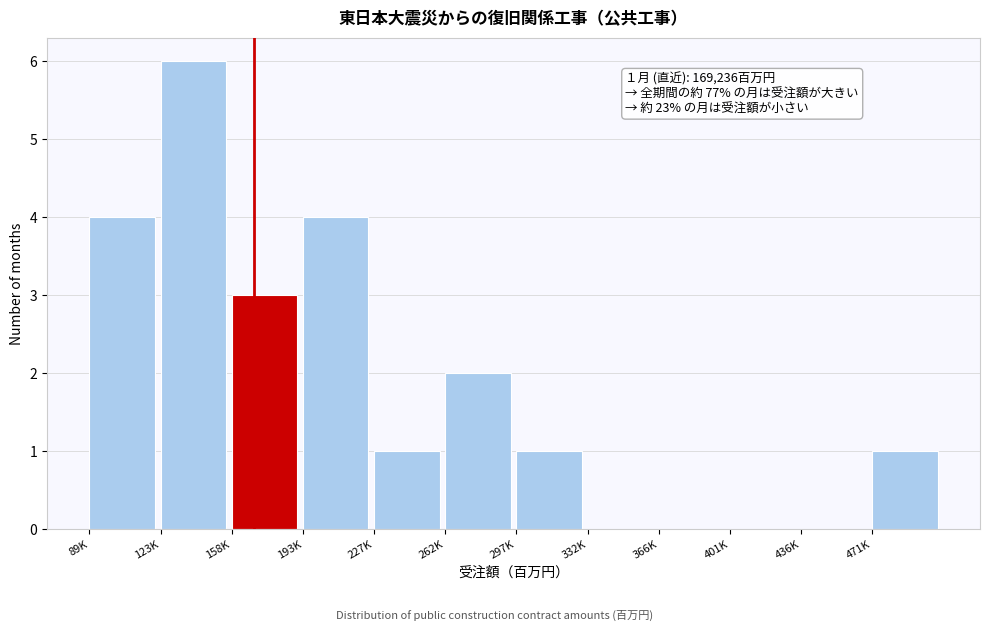

Reading right to left, extract all data points from this chart.

471K=1	436K=0	401K=0	366K=0	332K=0	297K=1	262K=2	227K=1	193K=4	158K=3	123K=6	89K=4